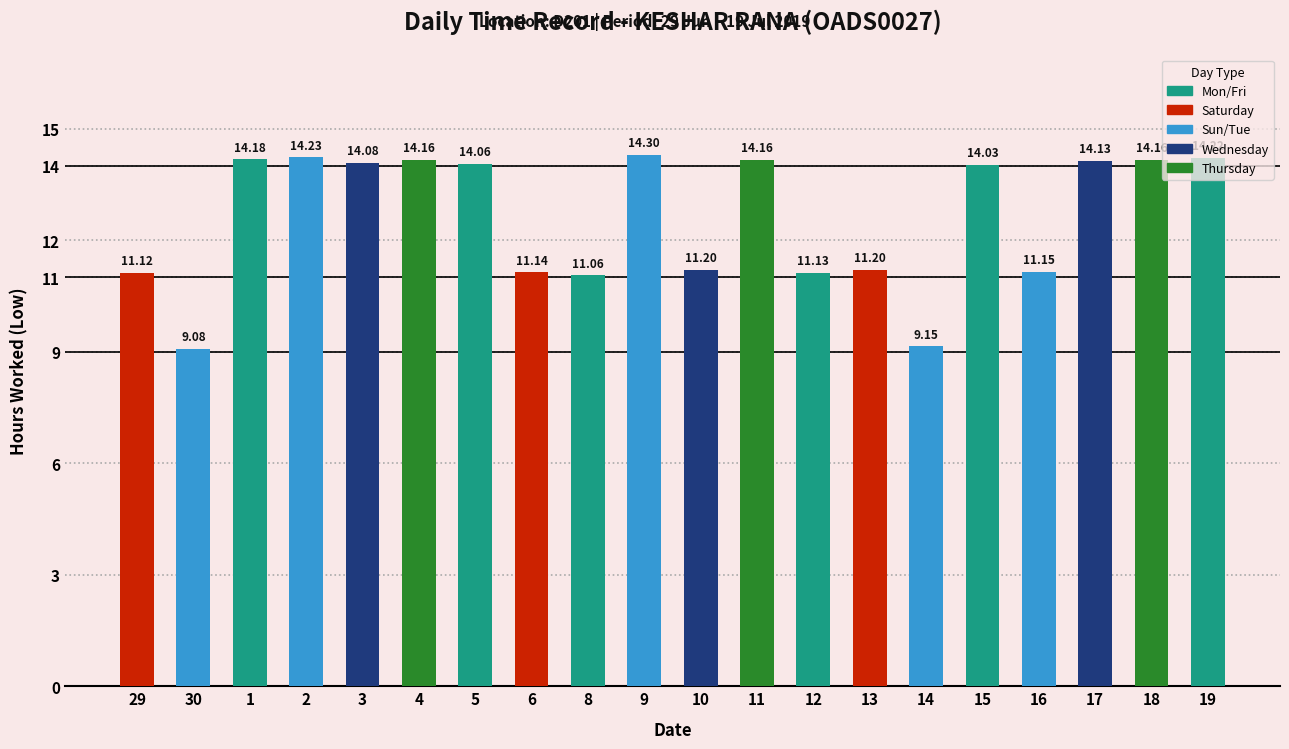

Count the number of values greater than 14.

11